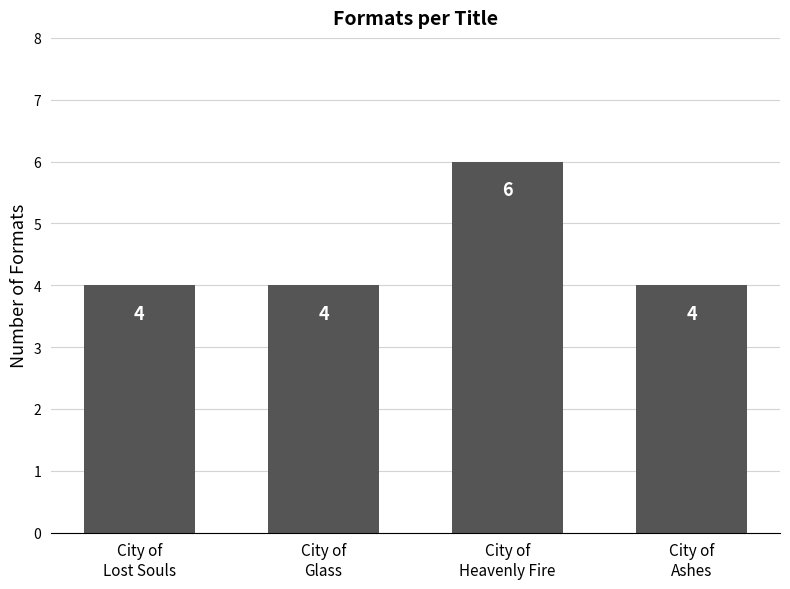

What is the maximum value shown in the chart?

6